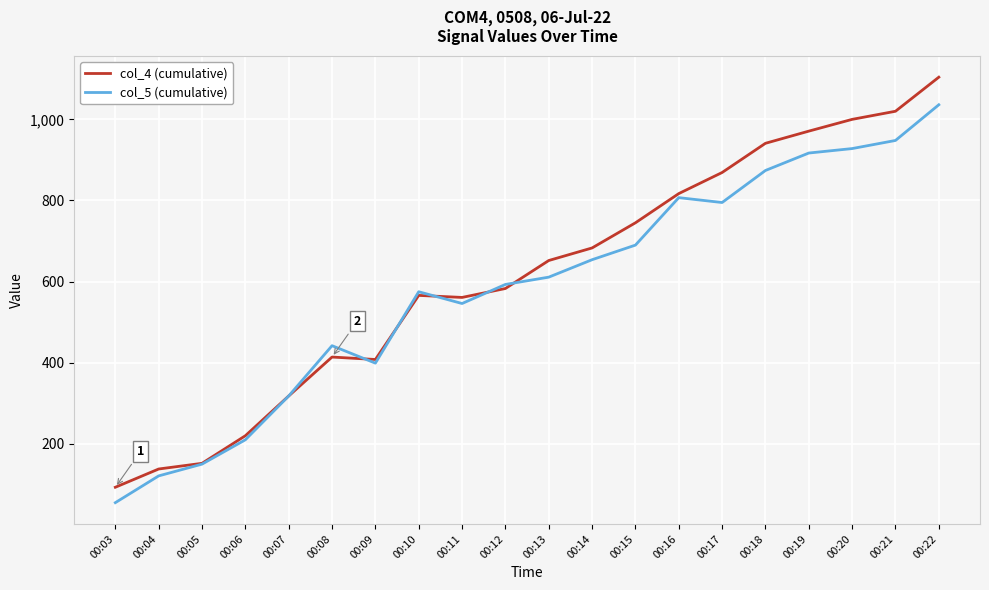

True or false: col_5 (cumulative) has more than 0 points higher than both neighbors.

True